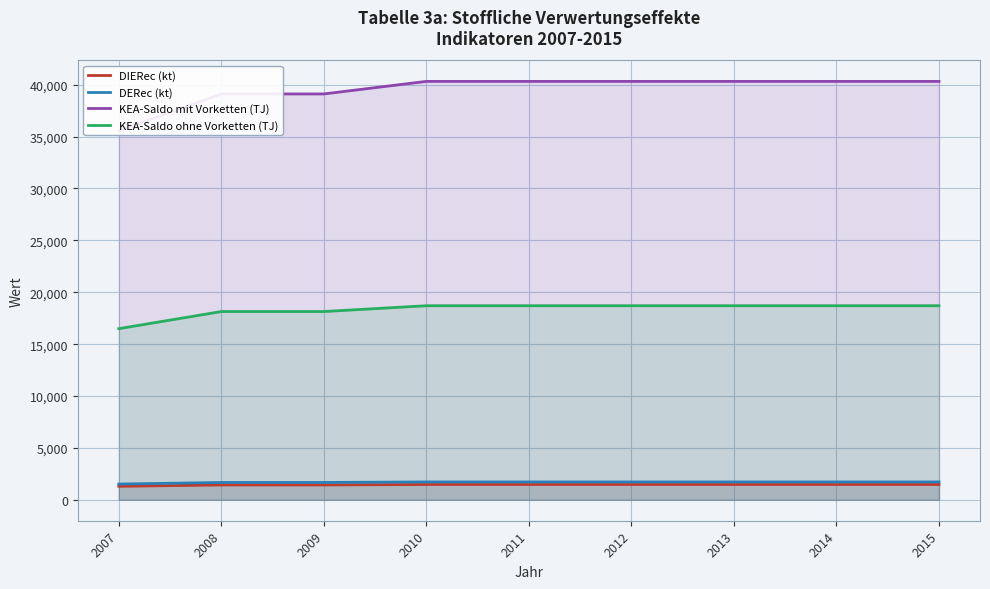

Rank the categories by KEA-Saldo ohne Vorketten (TJ) value from lowest to highest.

2007, 2008, 2009, 2010, 2011, 2012, 2013, 2014, 2015